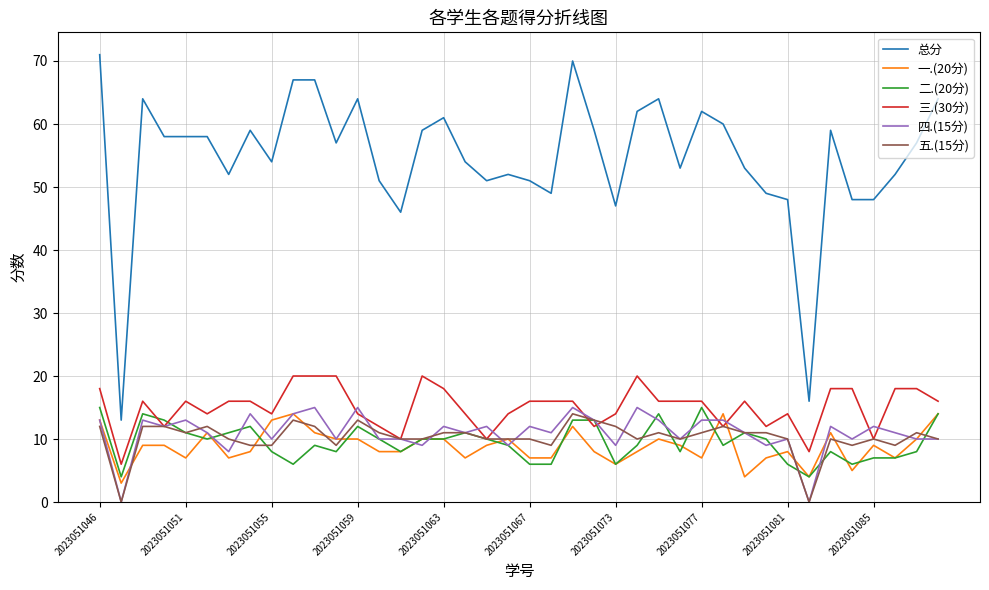

Which series has the widest spread of values?

总分